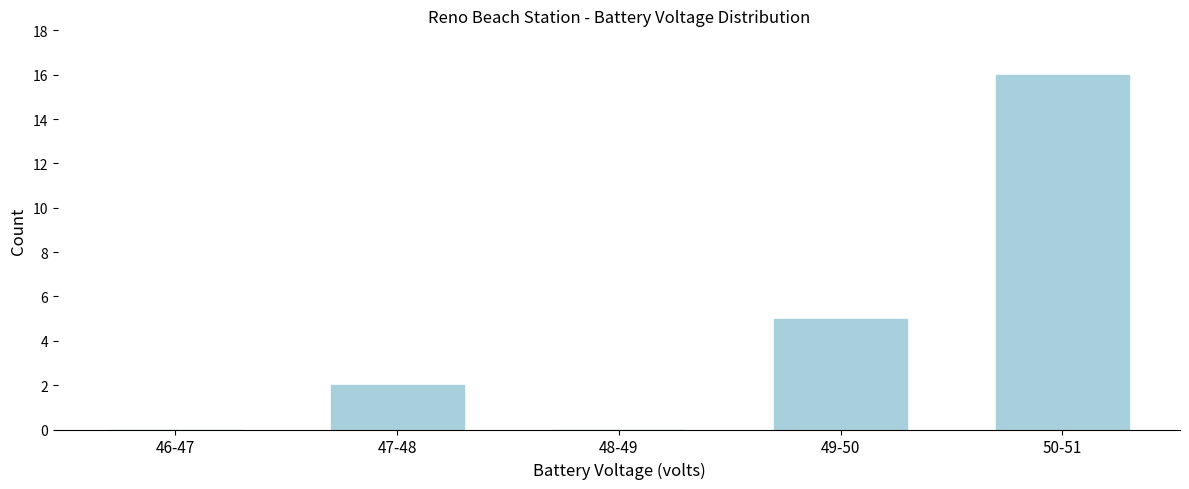

Reading right to left, transcribe all the data shown in this chart.

50-51=16	49-50=5	48-49=0	47-48=2	46-47=0